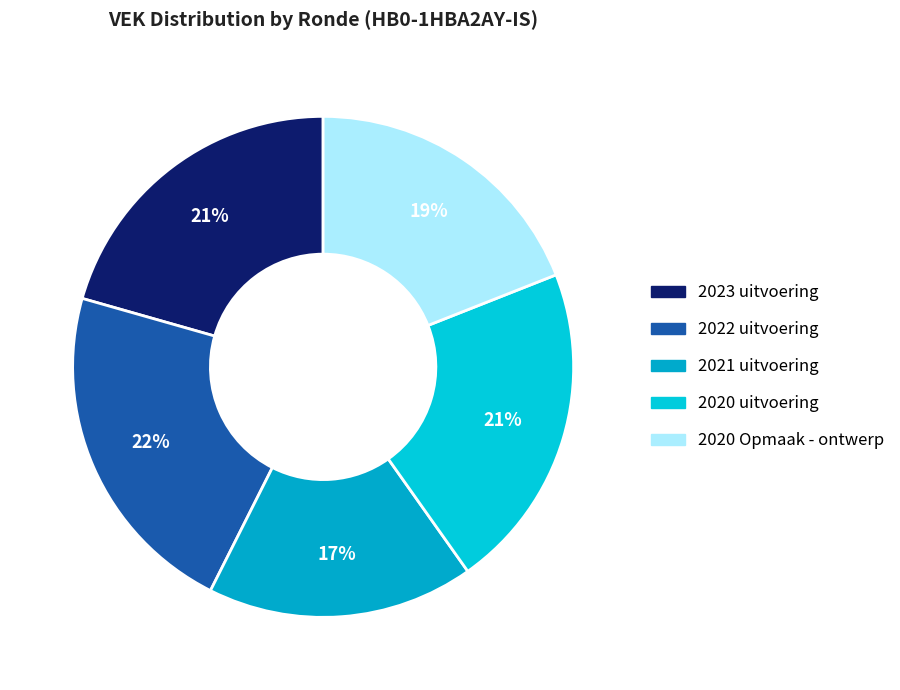

What percentage is the 2020 Opmaak - ontwerp slice, to the nearest percent?

19%